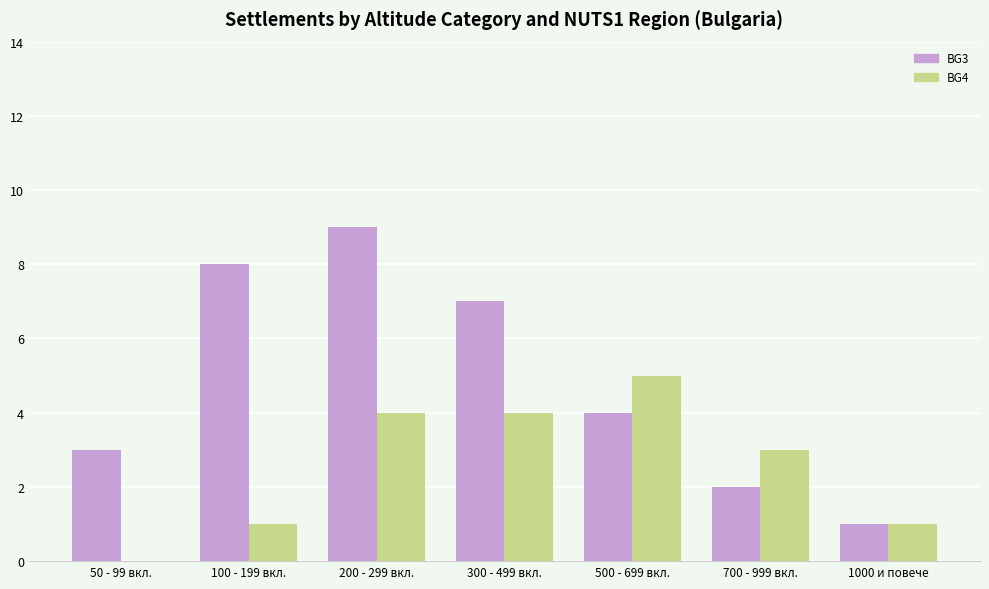

What is the greatest value displayed?

9